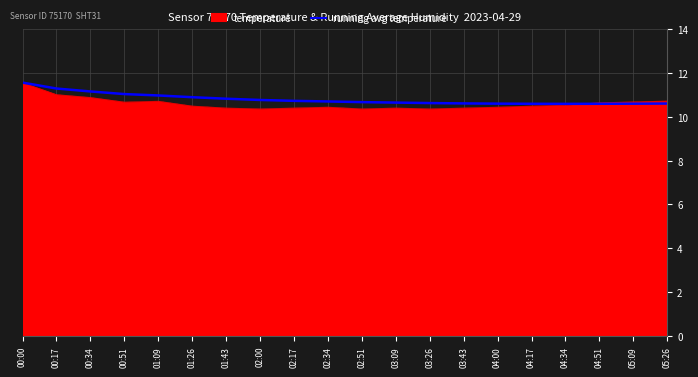

The temperature series shows 10.4 at 01:43. True or false?

True